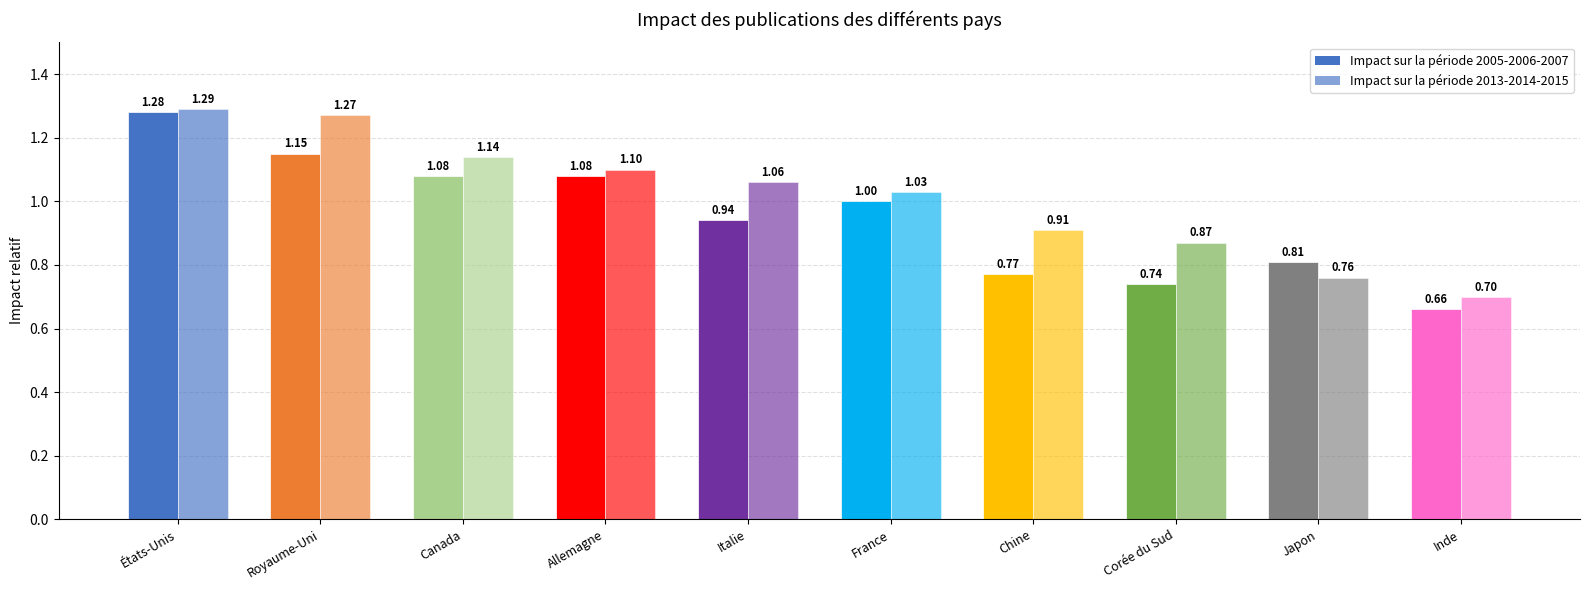

How many bars are there in total?

20